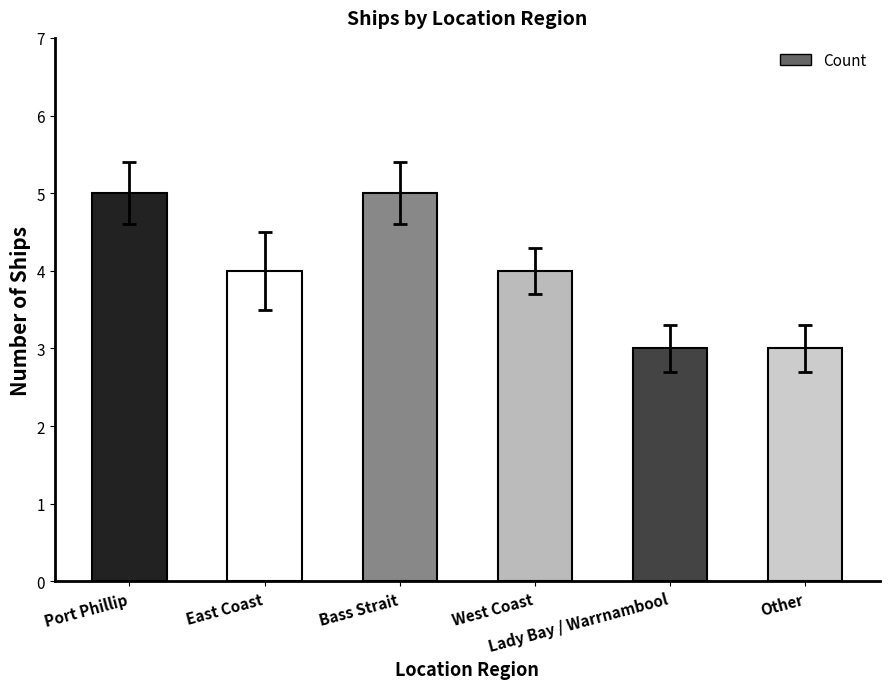

How many values are between 3 and 5?

6